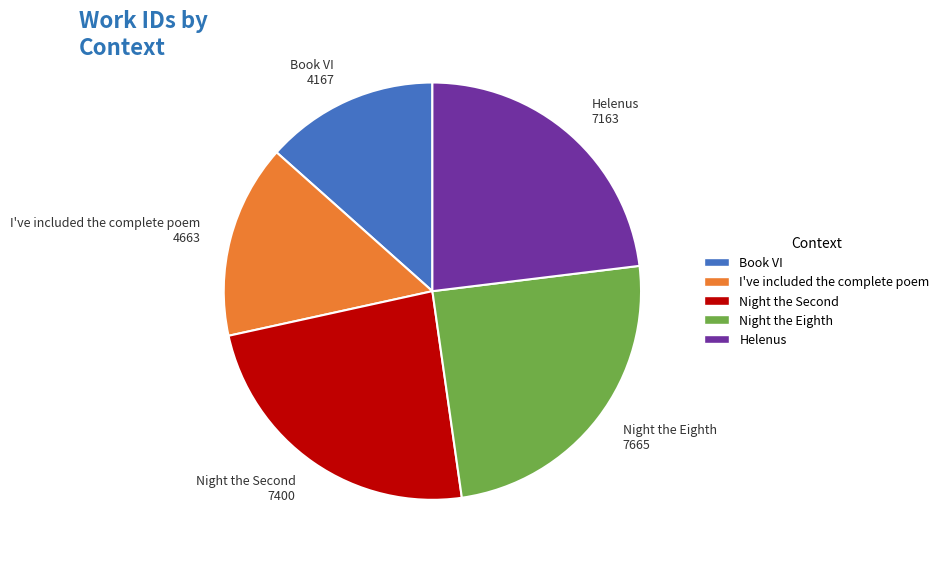

What is the smallest slice in the pie chart?

Book VI